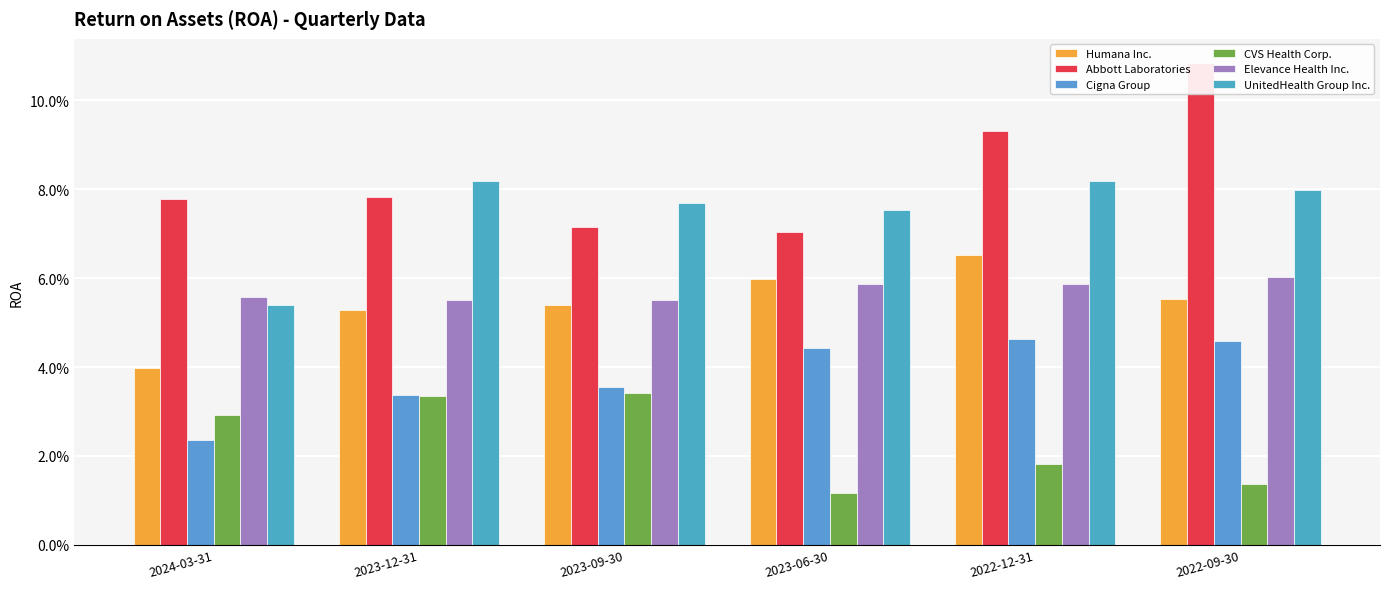

How many groups of bars are there?

6